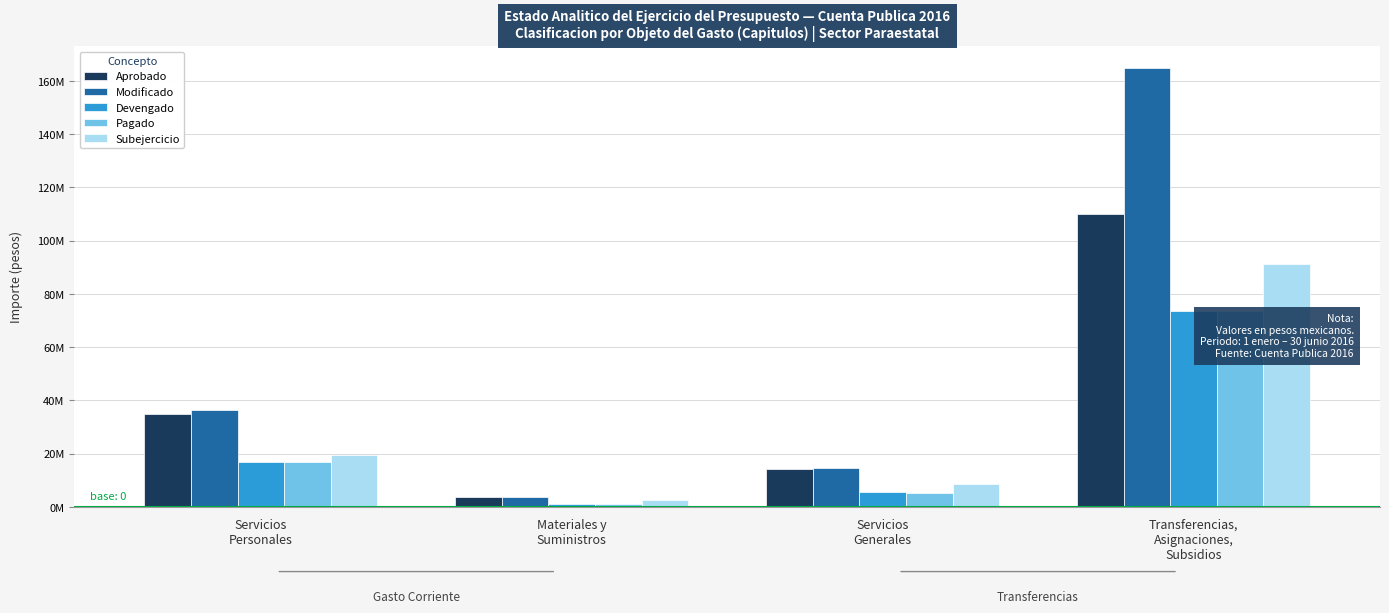

What are all the series names shown in the legend?

Aprobado, Modificado, Devengado, Pagado, Subejercicio